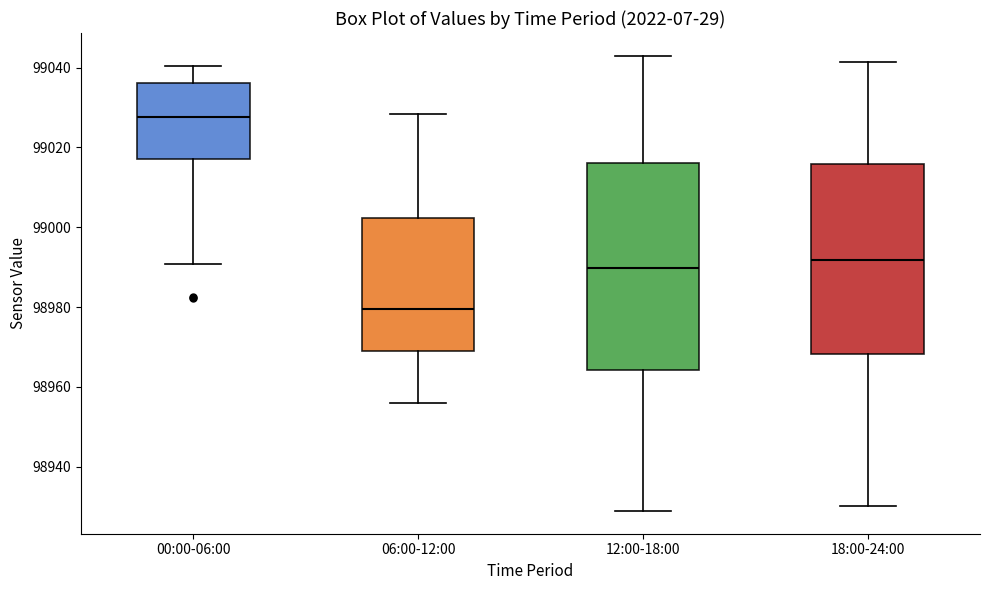

Reading left to right, read every box against the y-axis: the position of its median line, the range the box covers, and the ends of its whiskers. The values are not printed on the chart, so give them approximately, as read against the axis.

00:00-06:00: median 99028, box 99016 to 99036, whiskers 98990 to 99040
06:00-12:00: median 98980, box 98970 to 99002, whiskers 98956 to 99028
12:00-18:00: median 98990, box 98964 to 99016, whiskers 98928 to 99042
18:00-24:00: median 98992, box 98968 to 99016, whiskers 98930 to 99042